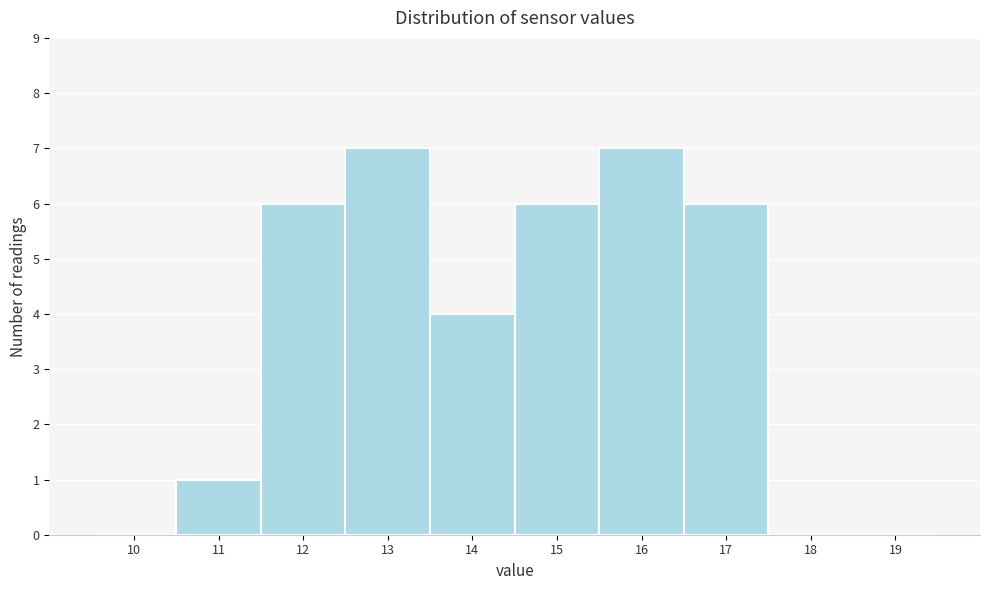

Reading left to right, what are all the values shown in this chart?

10=0	11=1	12=6	13=7	14=4	15=6	16=7	17=6	18=0	19=0